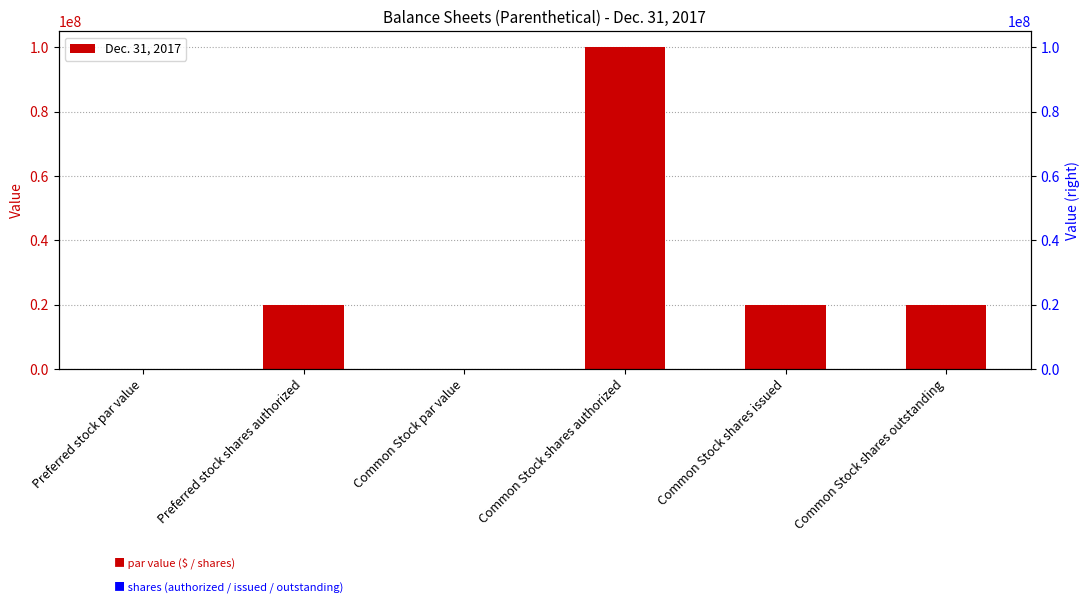

The value at Preferred stock par value is 0.0. True or false?

True